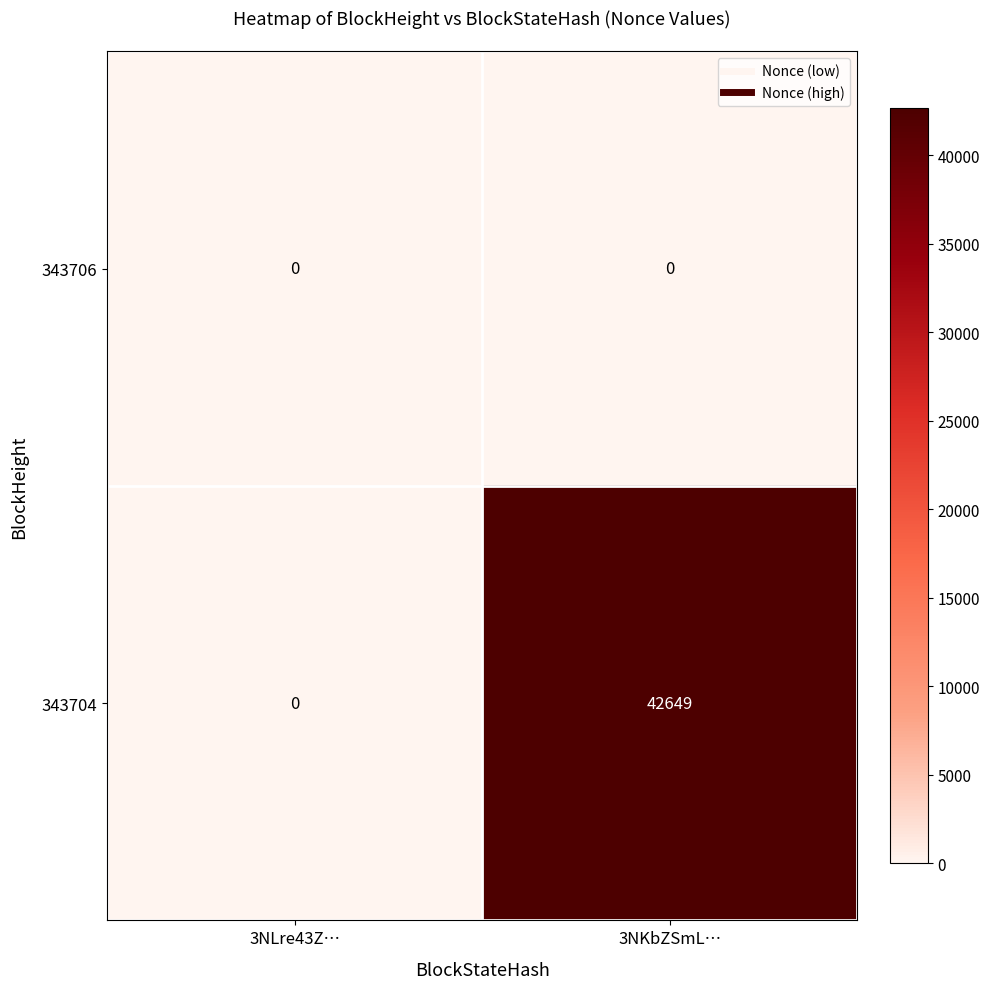

What is the spread (max minus min) of values at 3NKbZSmL…?

42649